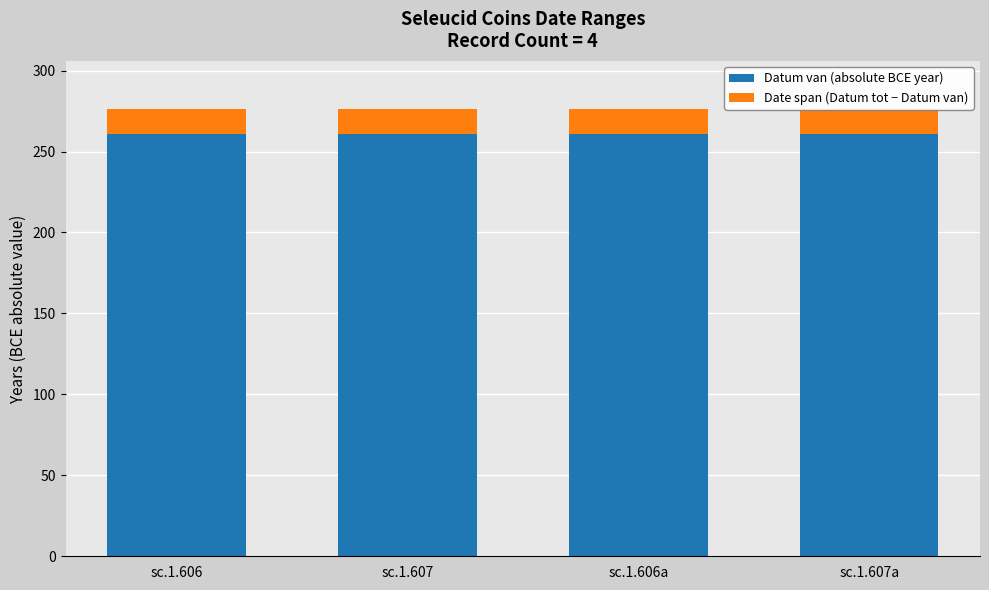

True or false: Date span (Datum tot − Datum van) has a value of 24 at sc.1.607.

False